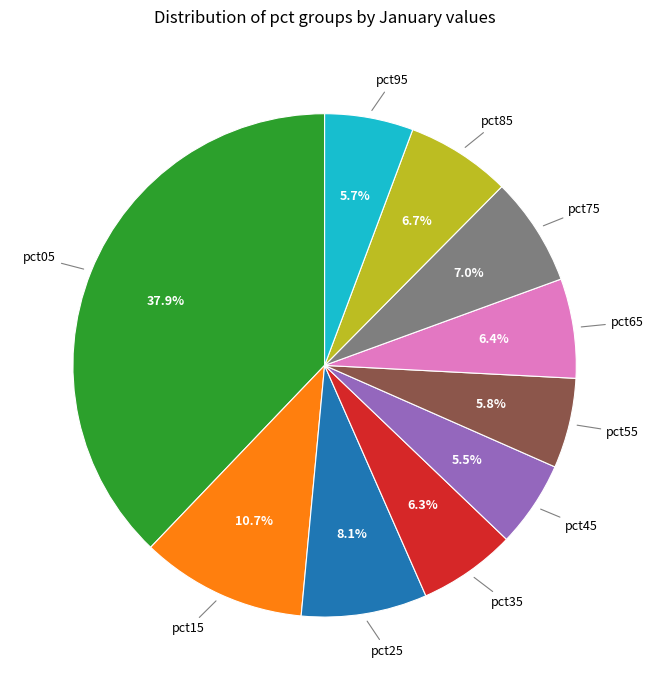

How many slices are in this pie chart?

10